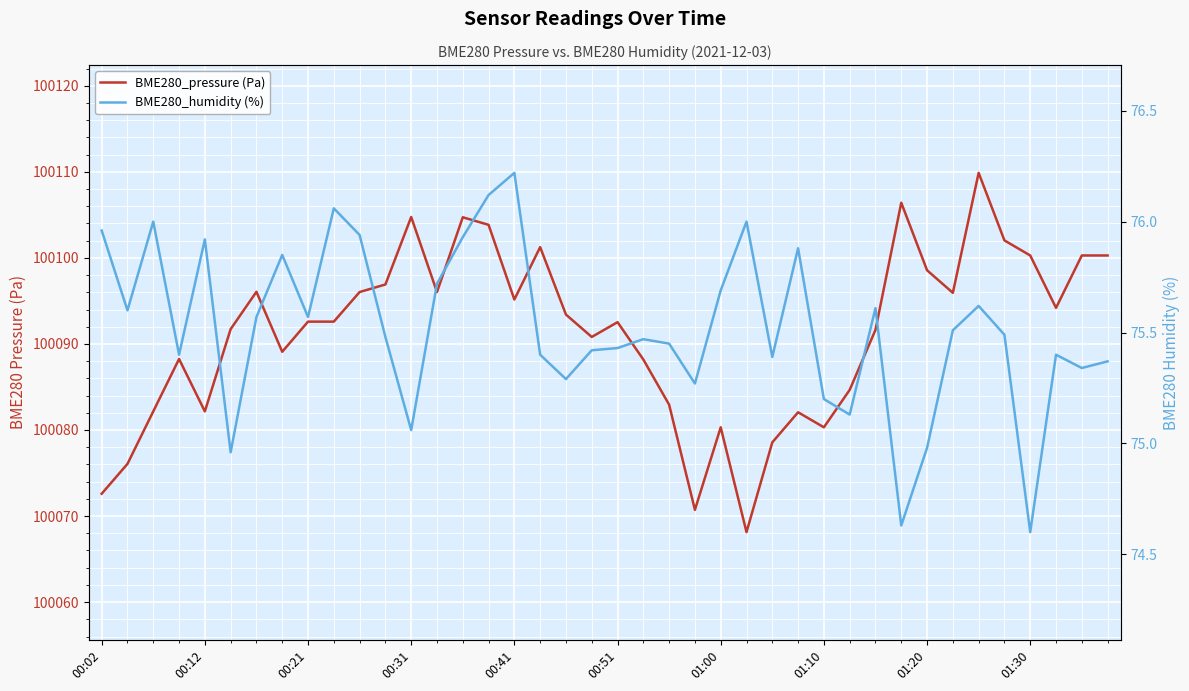

Which series changed the most between 00:02 and 38?

BME280_pressure (Pa)